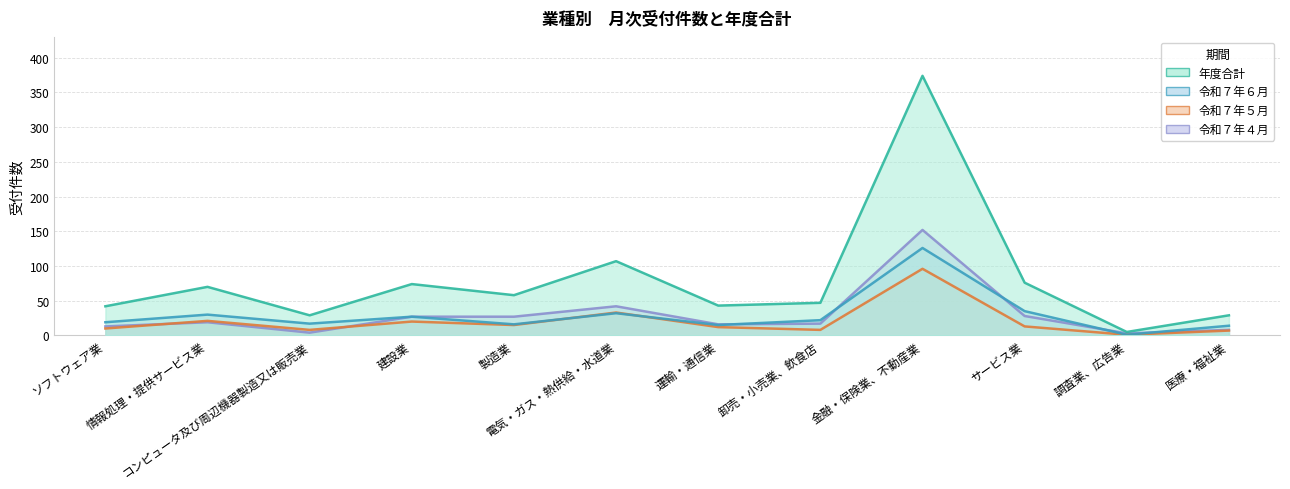

Does the chart display data point markers on the line(s)?

No